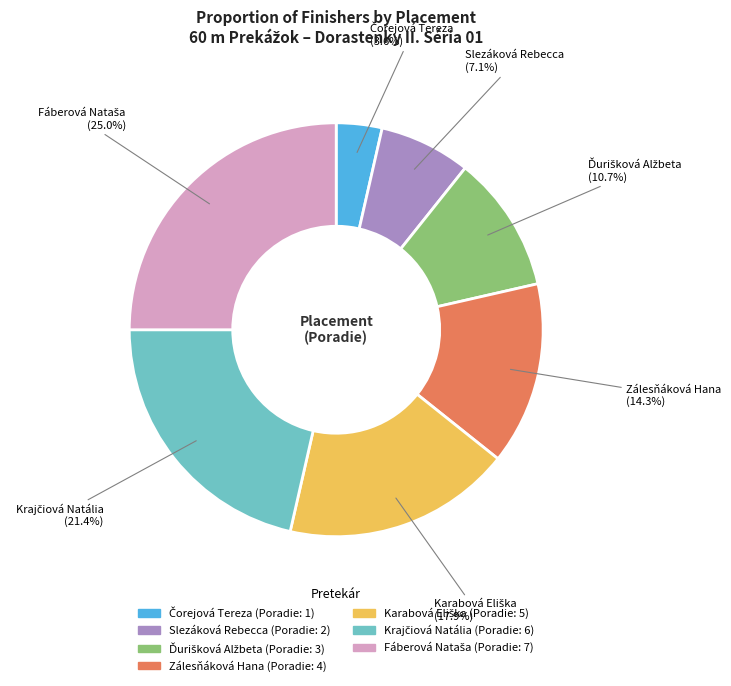

To the nearest percent, what percentage of the pie is Zálesňáková Hana?

14%